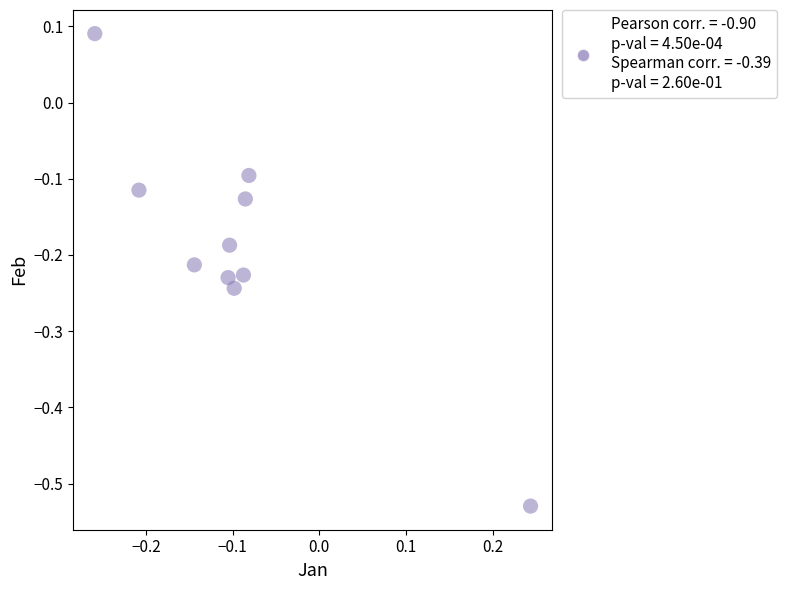

What is the range of X values (max minus min)?

0.5